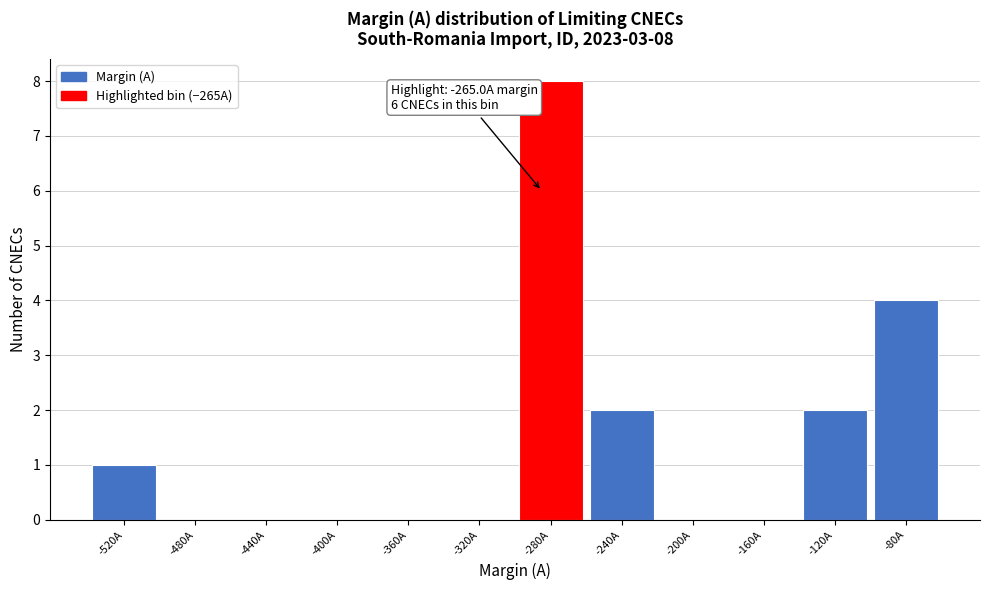

Reading left to right, transcribe all the data shown in this chart.

-520A=1	-480A=0	-440A=0	-400A=0	-360A=0	-320A=0	-280A=8	-240A=2	-200A=0	-160A=0	-120A=2	-80A=4